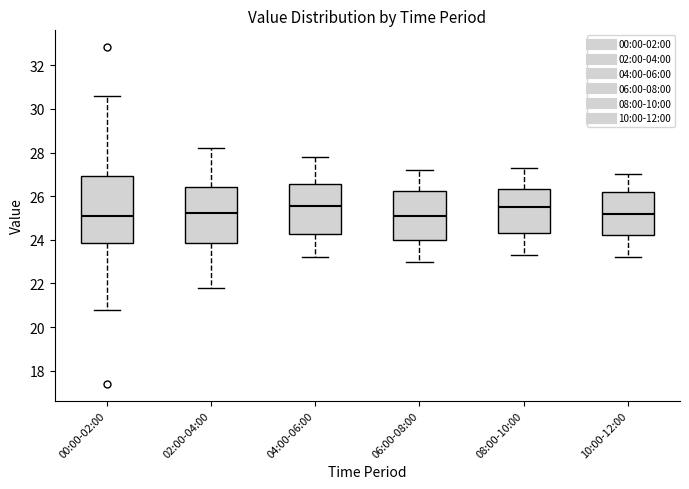

Where does the upper whisker of the box for 08:00-10:00 end on the y-axis? The values are not printed on the chart, so give them approximately, as read against the axis.

27.4